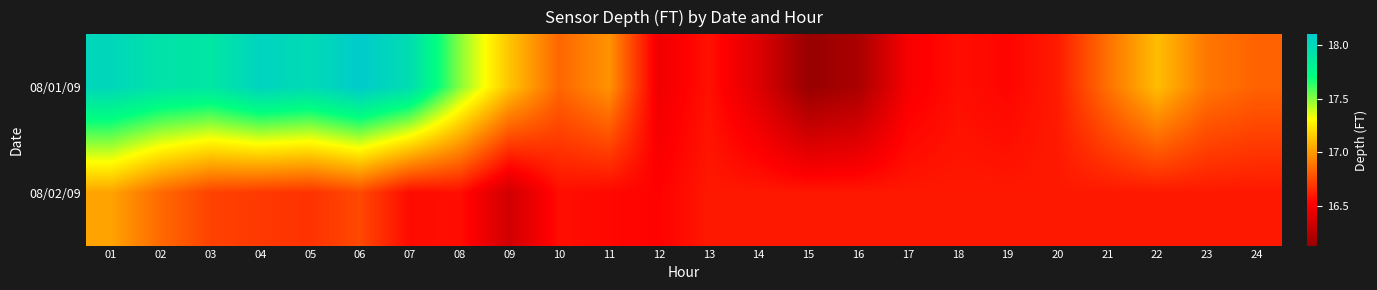

How many series are shown in this chart?

2